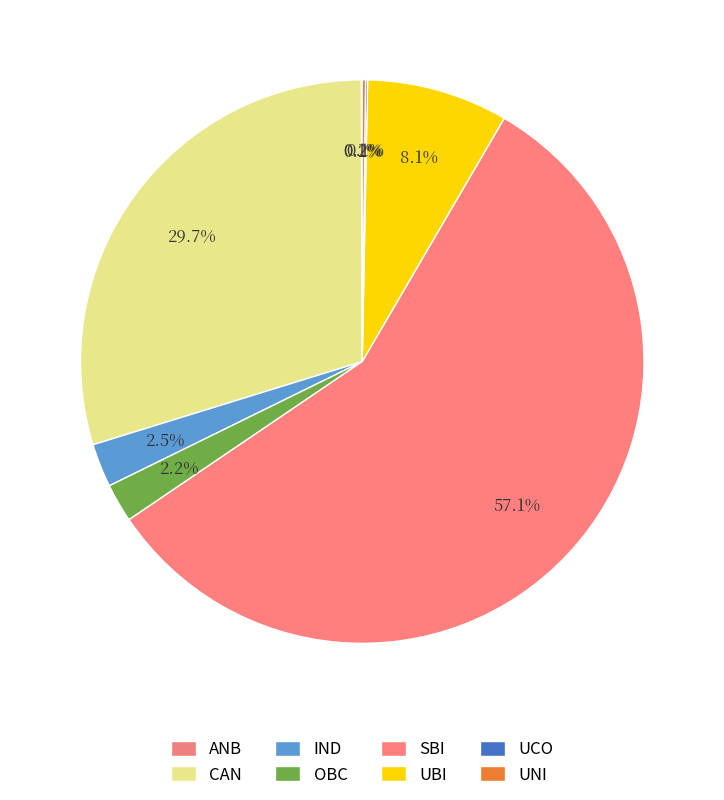

What percentage is the OBC slice, to the nearest percent?

2%